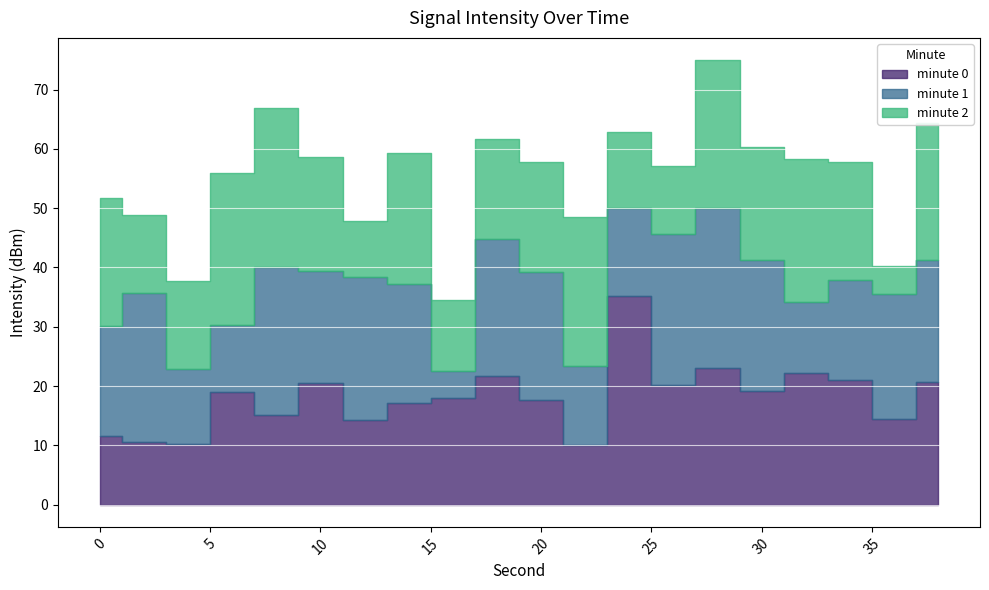

Rank the categories by minute 1 value from highest to lowest.

28, 26, 2, 8, 12, 18, 30, 20, 36, 38, 14, 10, 0, 34, 24, 22, 4, 32, 6, 16